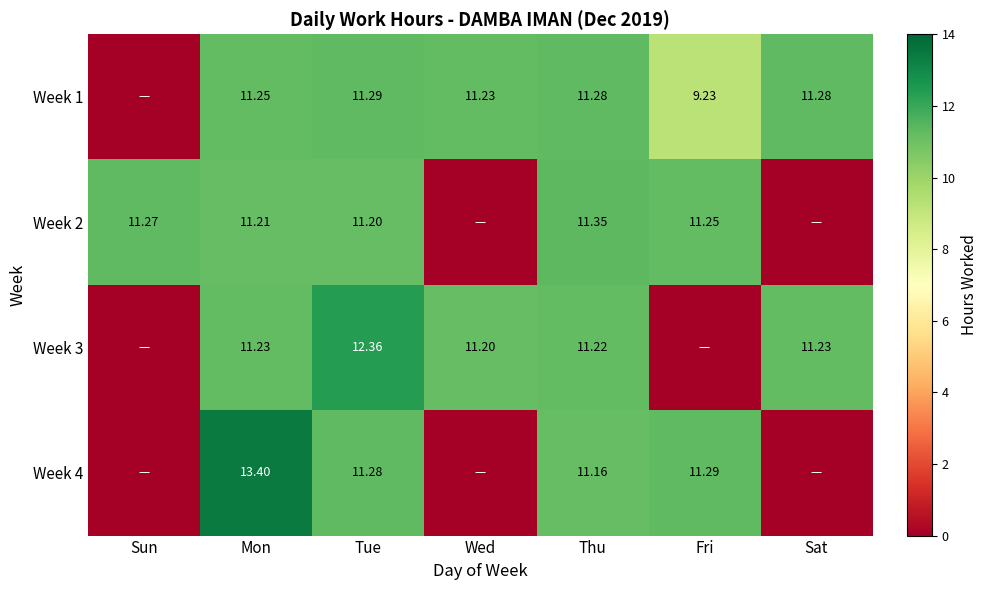

What is the difference between the second highest and second lowest values in the Week 2 series?

11.3